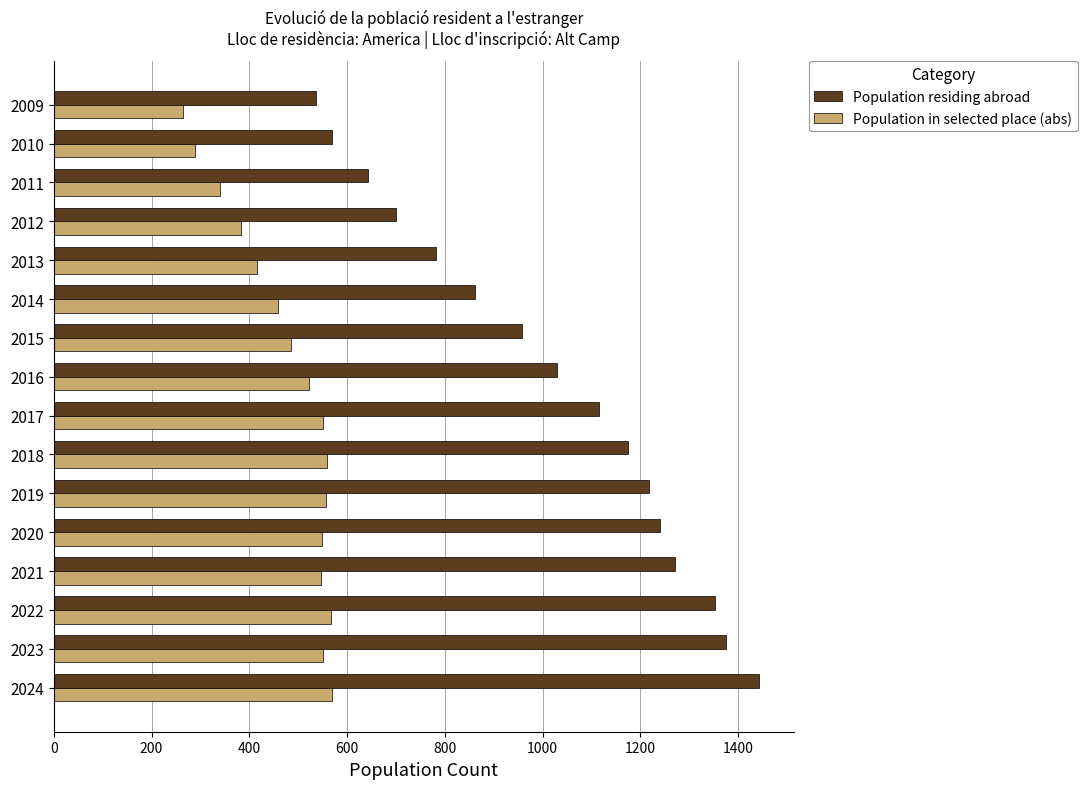

What is the total value across all series at 2009?

800